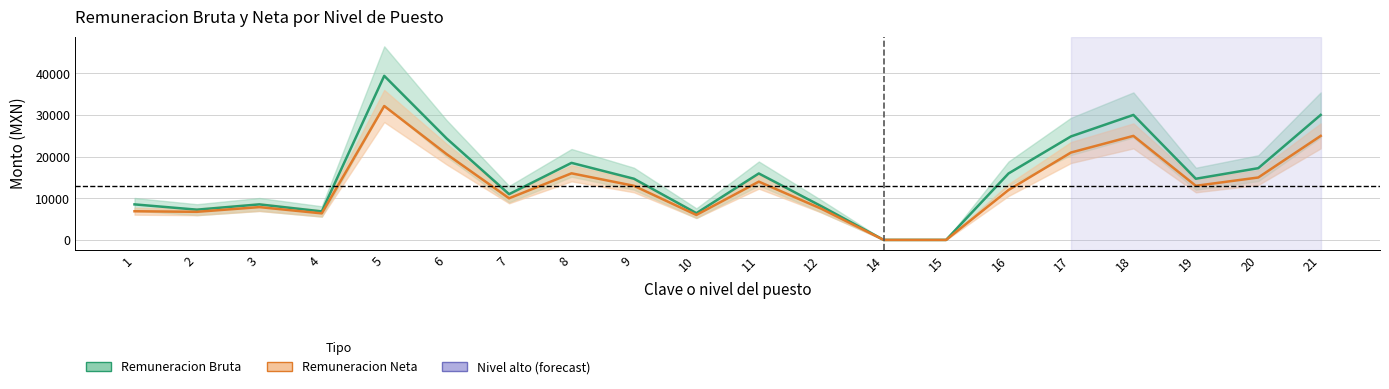

How many lines are shown in the chart?

2